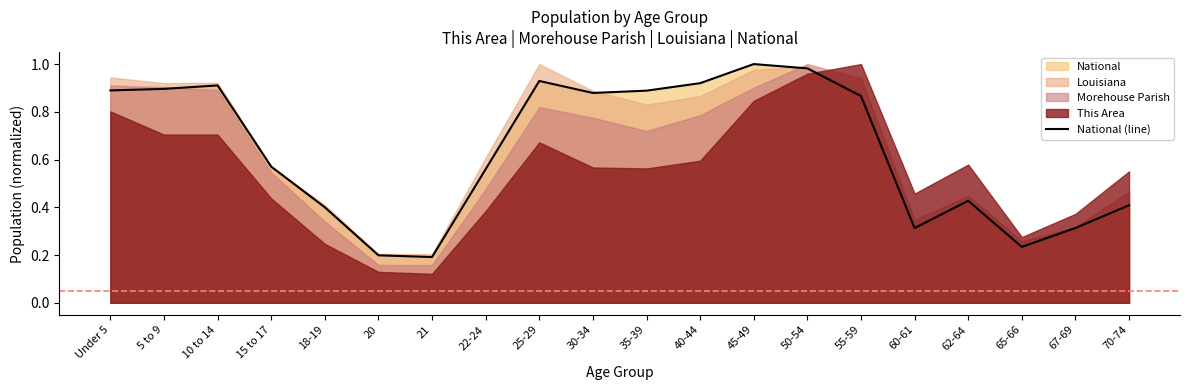

What is the sum of the values at 22-24 and 62-64?

1.0